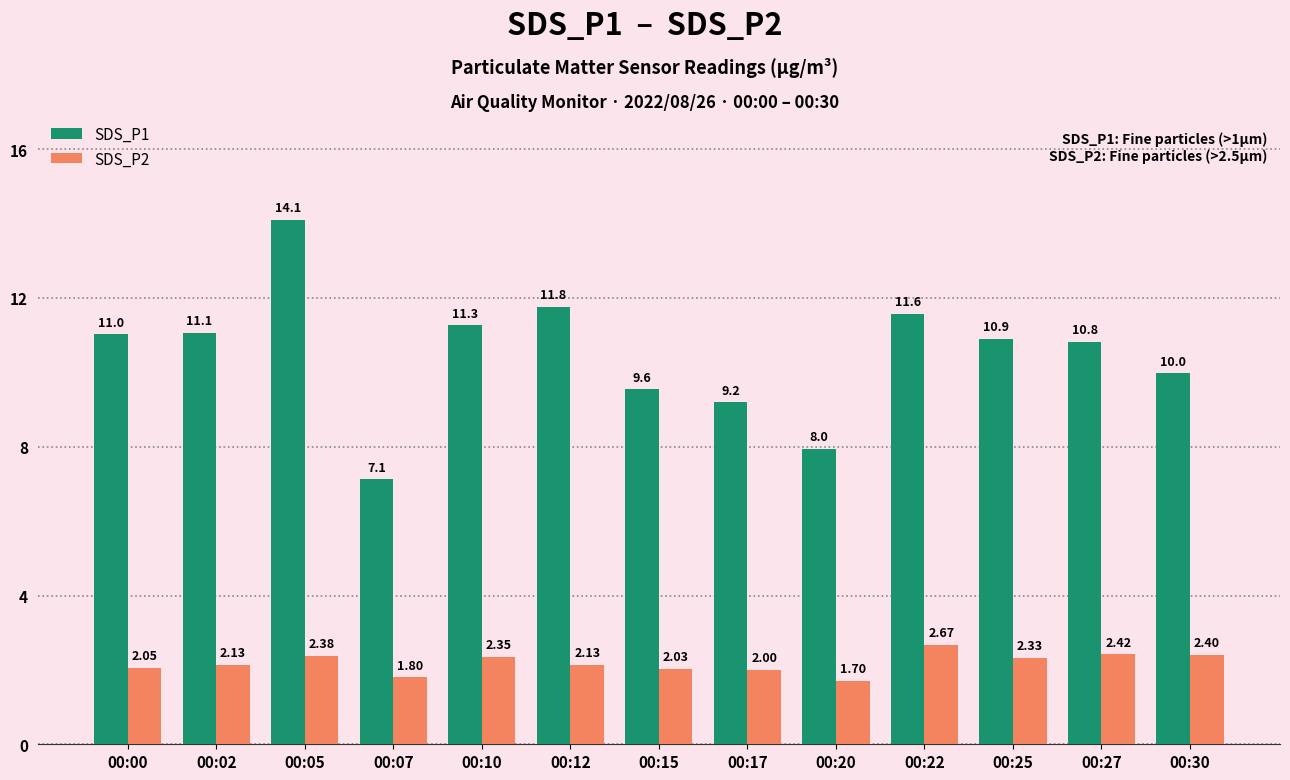

What is the value of the SDS_P1 bar at the 10th from the left?

11.6